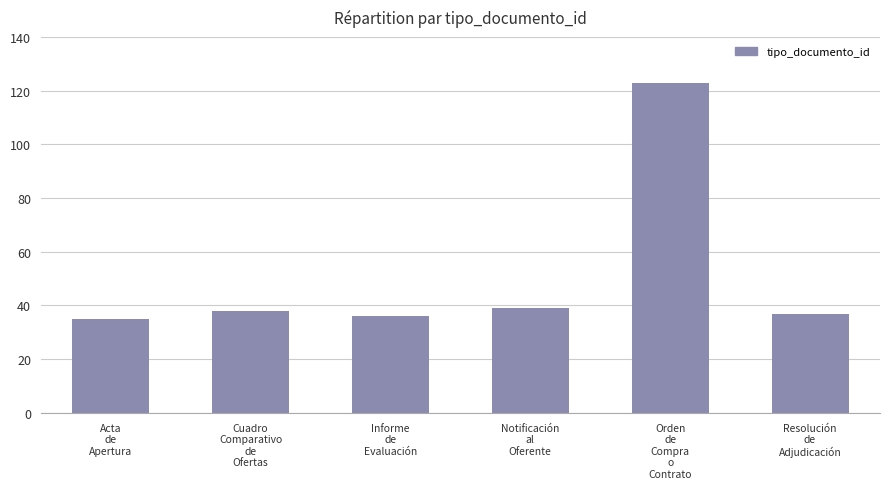

What is the greatest value displayed?

123